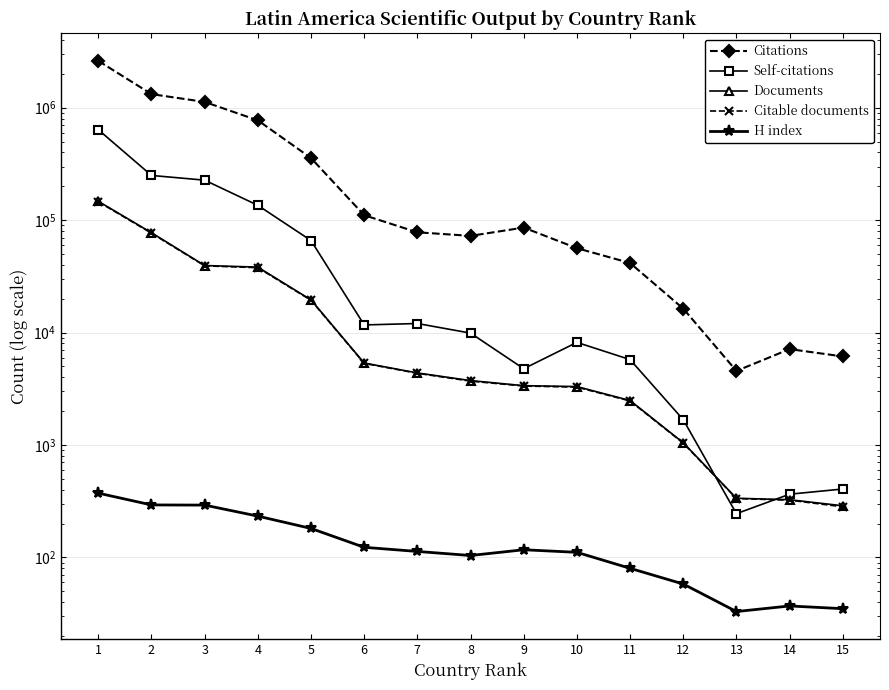

What is the highest value of the Citable documents series?

145769